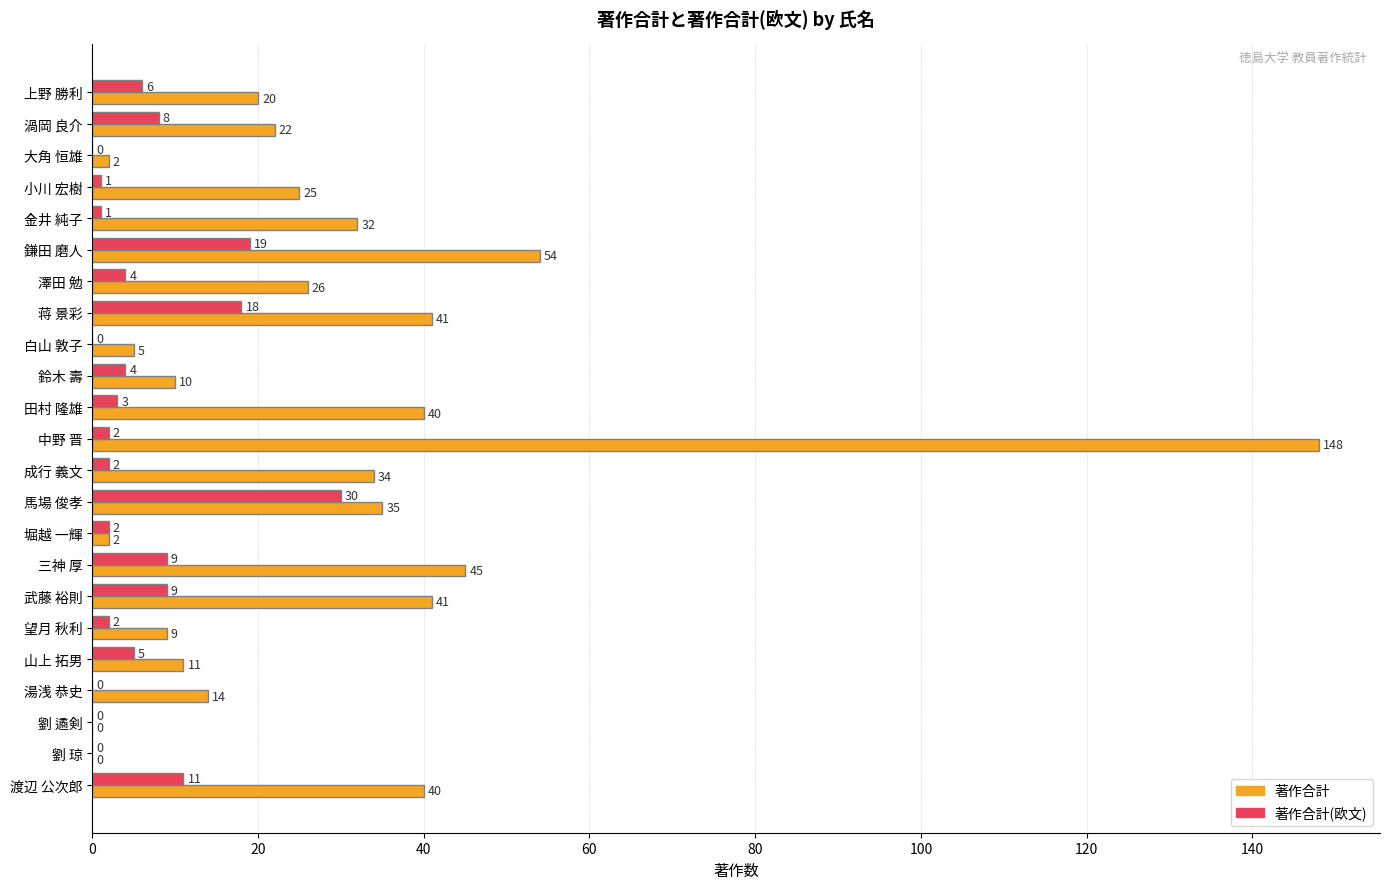

What is the sum of the 著作合計 values at 望月 秋利 and 武藤 裕則?

50